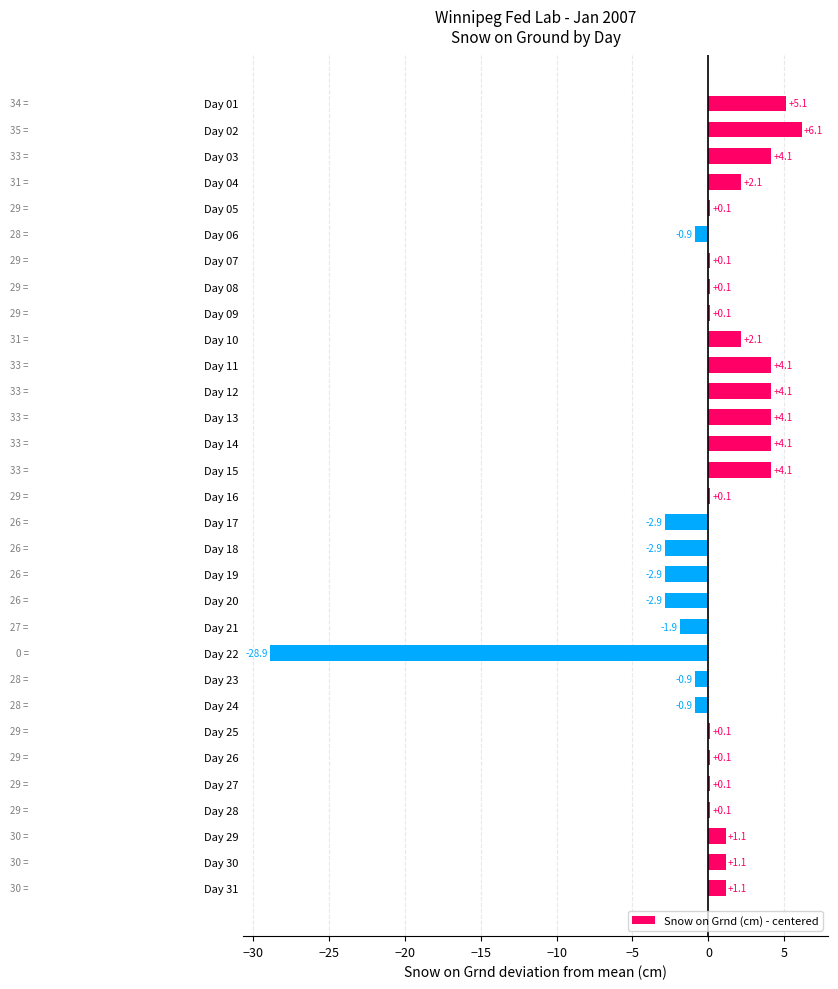

How many positive values are there?

22